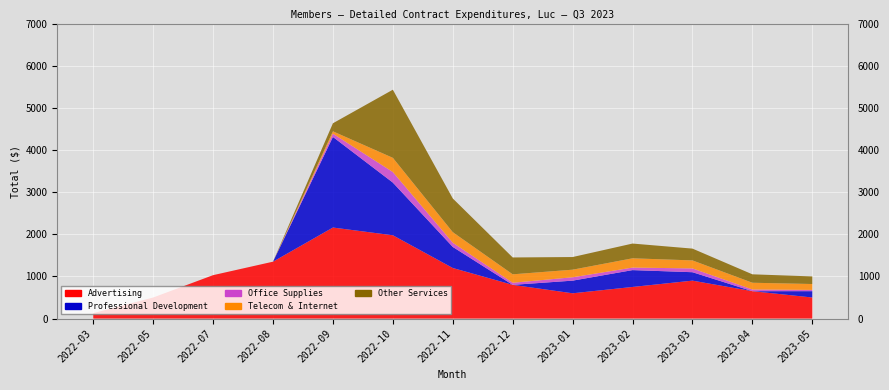

Reading right to left, transcribe all the data shown in this chart.

Advertising: 2023-05=500.0	2023-04=650.0	2023-03=900.0	2023-02=750.0	2023-01=600.0	2022-12=800.0	2022-11=1200.0	2022-10=1976.5	2022-09=2160.0	2022-08=1350.0	2022-07=1030.0	2022-05=500.0	2022-03=128.8
Professional Development: 2023-05=150.0	2023-04=0.0	2023-03=200.0	2023-02=400.0	2023-01=300.0	2022-12=0.0	2022-11=500.0	2022-10=1250.0	2022-09=2150.0	2022-08=0.0	2022-07=0.0	2022-05=0.0	2022-03=0.0
Office Supplies: 2023-05=30.0	2023-04=40.0	2023-03=90.0	2023-02=60.0	2023-01=80.0	2022-12=50.0	2022-11=100.0	2022-10=250.0	2022-09=77.5	2022-08=0.0	2022-07=0.0	2022-05=0.0	2022-03=0.0
Telecom & Internet: 2023-05=140.0	2023-04=160.0	2023-03=190.0	2023-02=220.0	2023-01=180.0	2022-12=200.0	2022-11=250.0	2022-10=337.3	2022-09=55.5	2022-08=0.0	2022-07=0.0	2022-05=0.0	2022-03=0.0
Other Services: 2023-05=180.0	2023-04=200.0	2023-03=280.0	2023-02=350.0	2023-01=300.0	2022-12=400.0	2022-11=800.0	2022-10=1616.4	2022-09=191.1	2022-08=0.0	2022-07=0.0	2022-05=0.0	2022-03=0.0